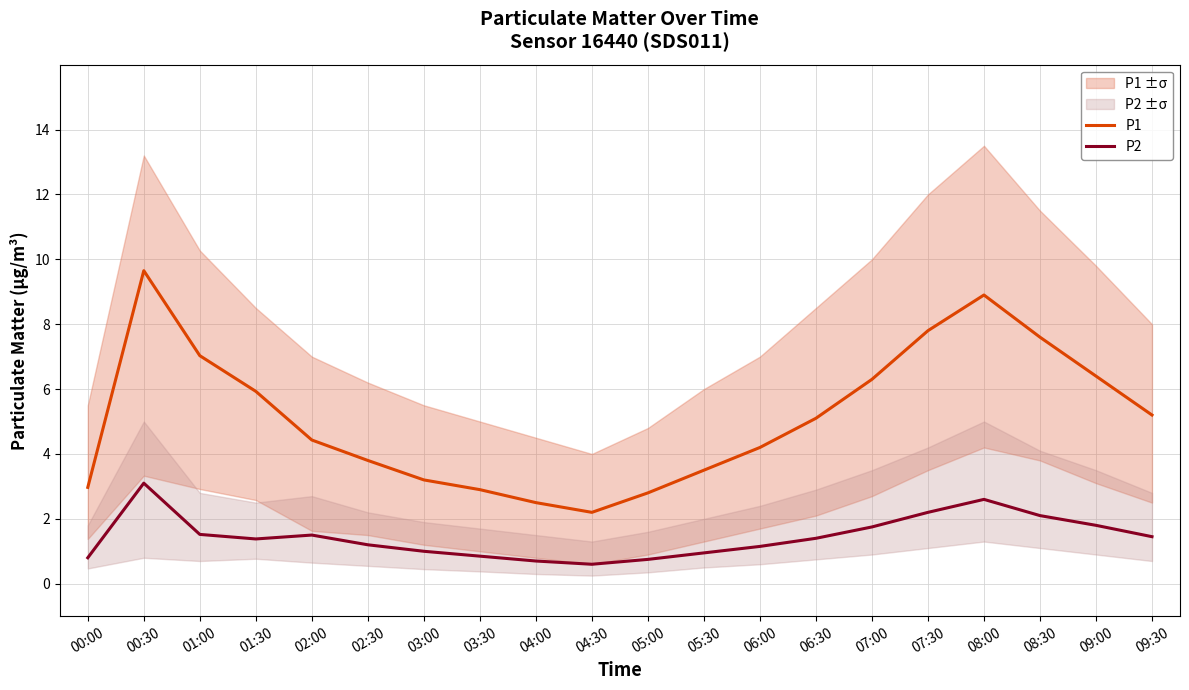

Rank the series at 05:30 from lowest to highest value.

P2, P1